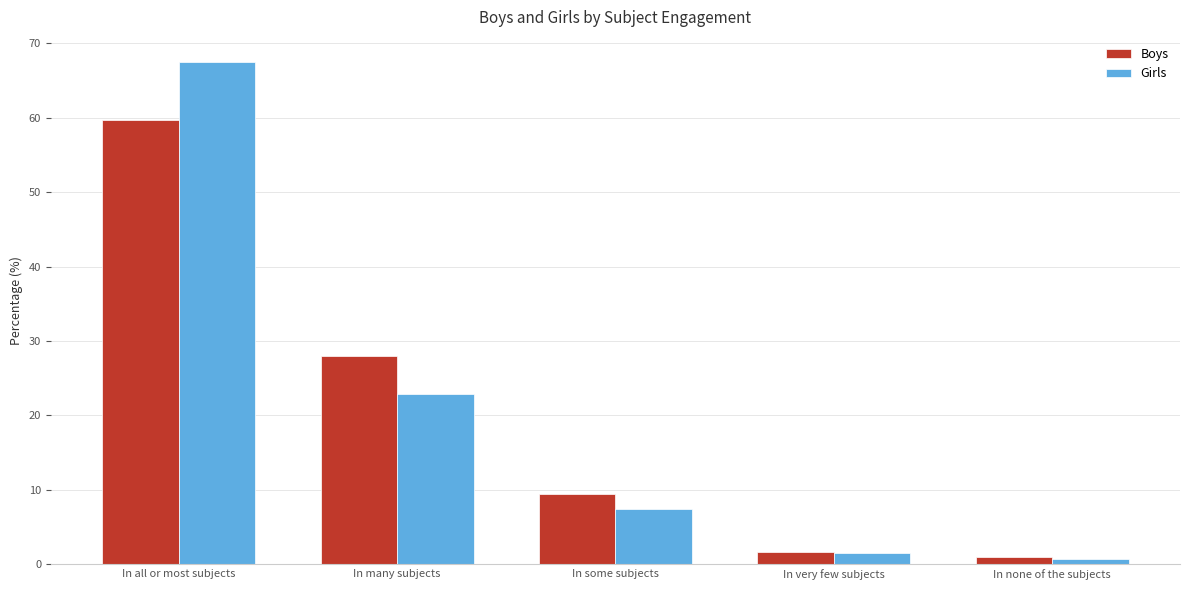

Rank the categories by Girls value from highest to lowest.

In all or most subjects, In many subjects, In some subjects, In very few subjects, In none of the subjects